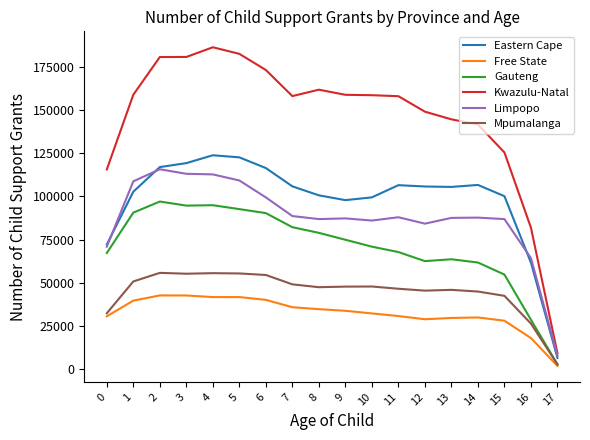

Rank the series at 9 from lowest to highest value.

Free State, Mpumalanga, Gauteng, Limpopo, Eastern Cape, Kwazulu-Natal